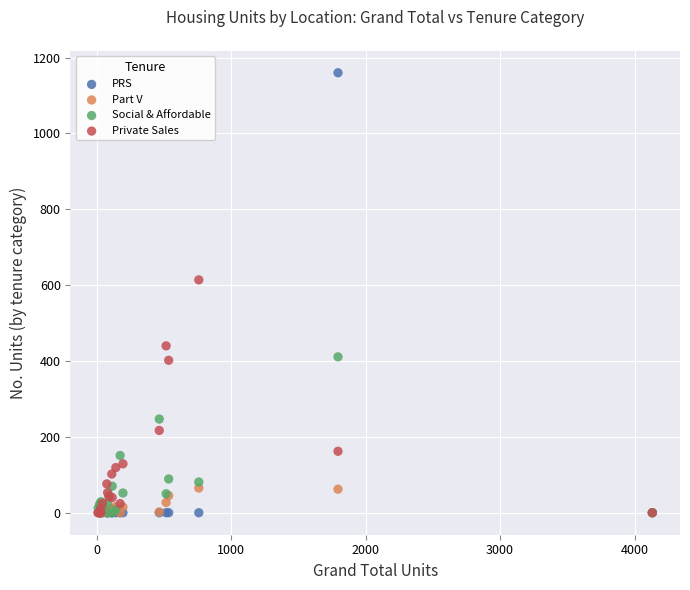

Across all series, what Y value is closest to 580?

614